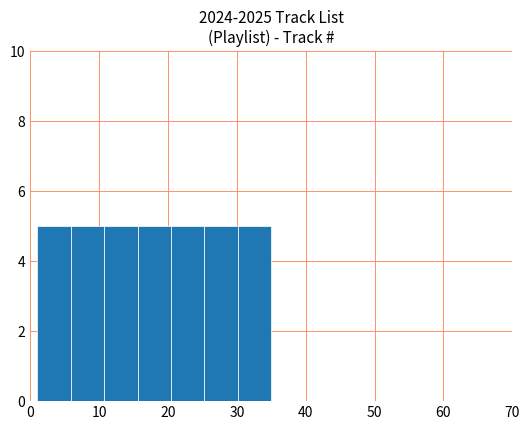

What is the height of the bar covering 1 to 6 on the x-axis? Neither the bar edges nor the heights are printed on the chart, so give them approximately, as read against the axes.

5